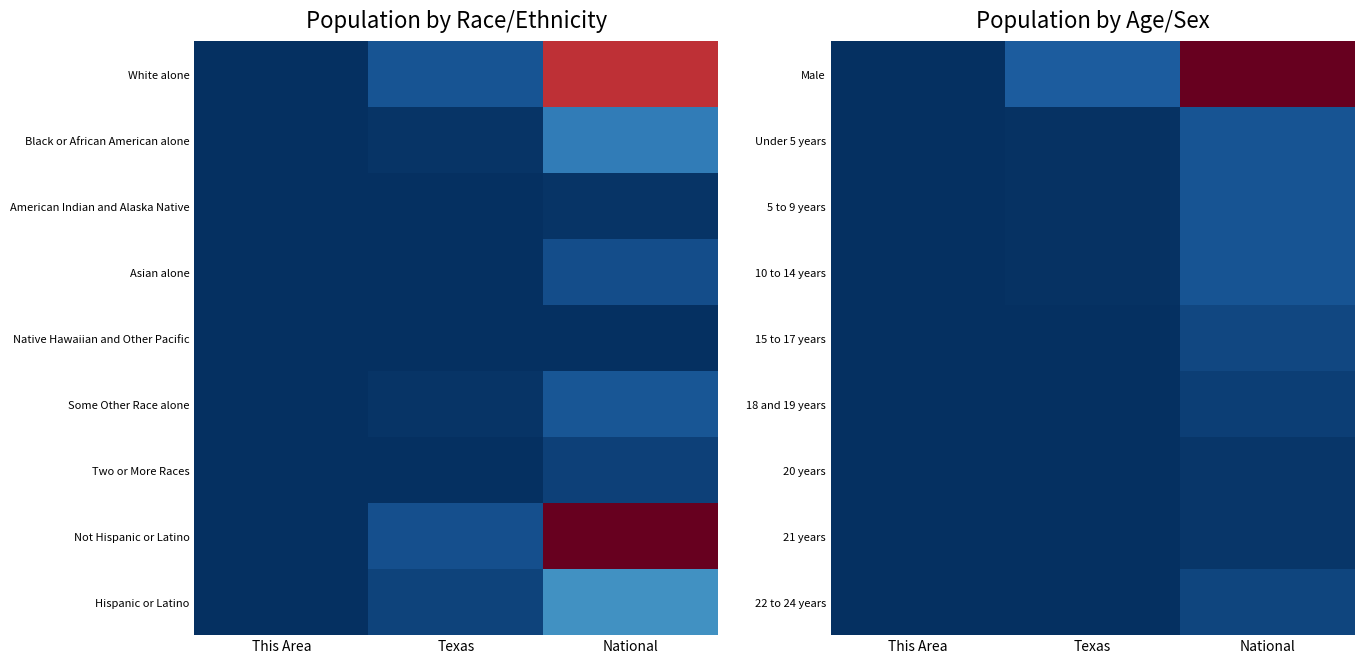

Reading left to right, what are all the values shown in this chart?

Male: This Area=0.0	Texas=0.1	National=1.0
Under 5 years: This Area=0.0	Texas=0.0	National=0.1
5 to 9 years: This Area=0.0	Texas=0.0	National=0.1
10 to 14 years: This Area=0.0	Texas=0.0	National=0.1
15 to 17 years: This Area=0.0	Texas=0.0	National=0.0
18 and 19 years: This Area=0.0	Texas=0.0	National=0.0
20 years: This Area=0.0	Texas=0.0	National=0.0
21 years: This Area=0.0	Texas=0.0	National=0.0
22 to 24 years: This Area=0.0	Texas=0.0	National=0.0